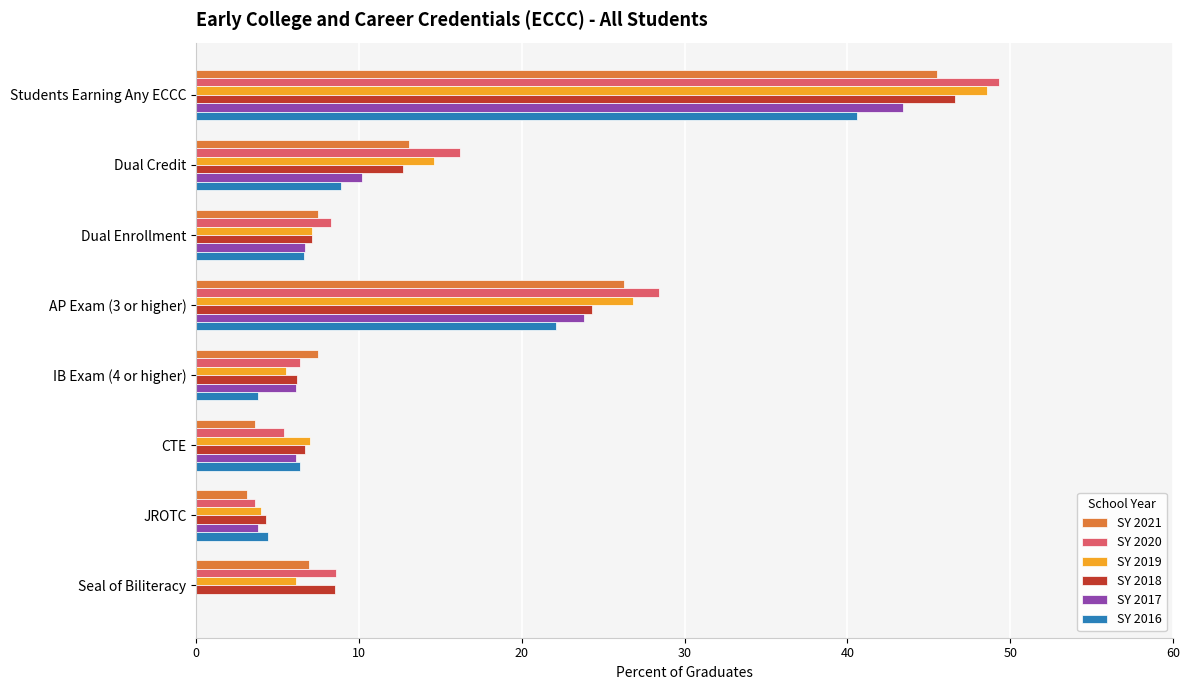

What is the highest value of the SY 2017 series?

43.4